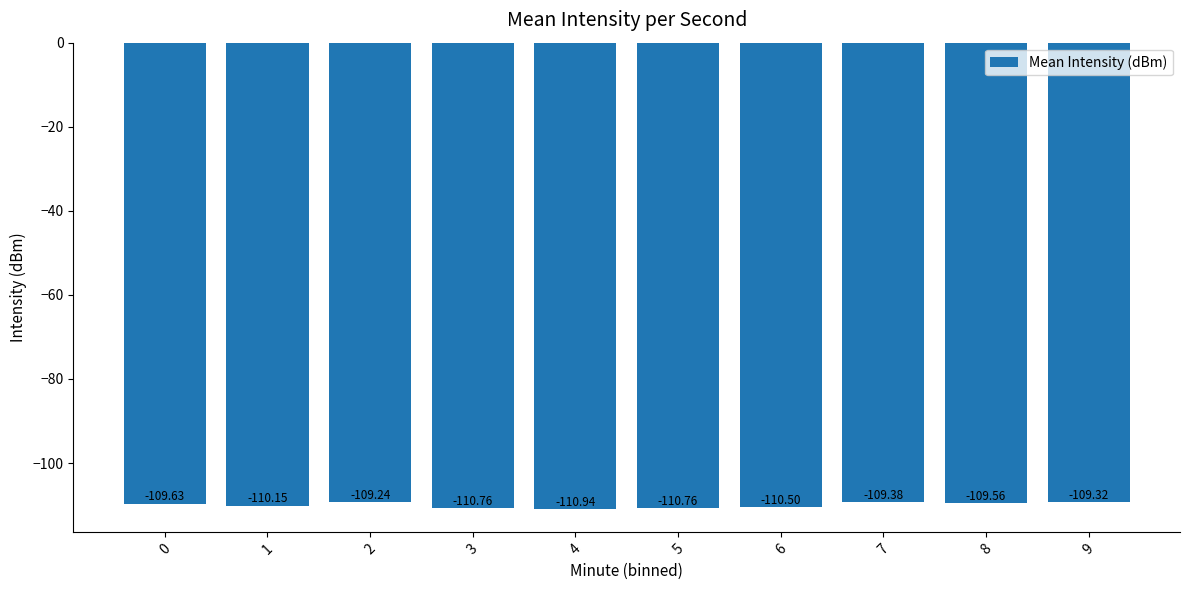

What is the sum of the values at 3 and 9?

-220.1